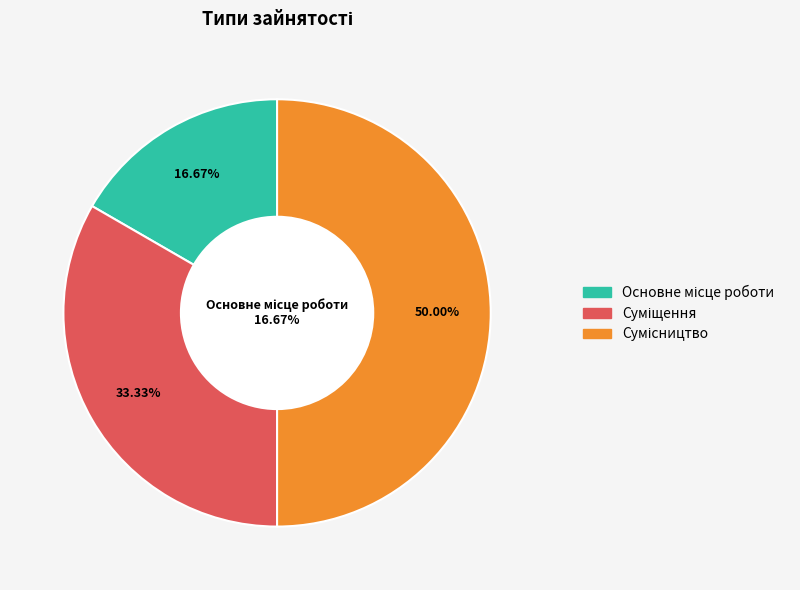

Which has a higher value, Сумісництво or Суміщення?

Сумісництво